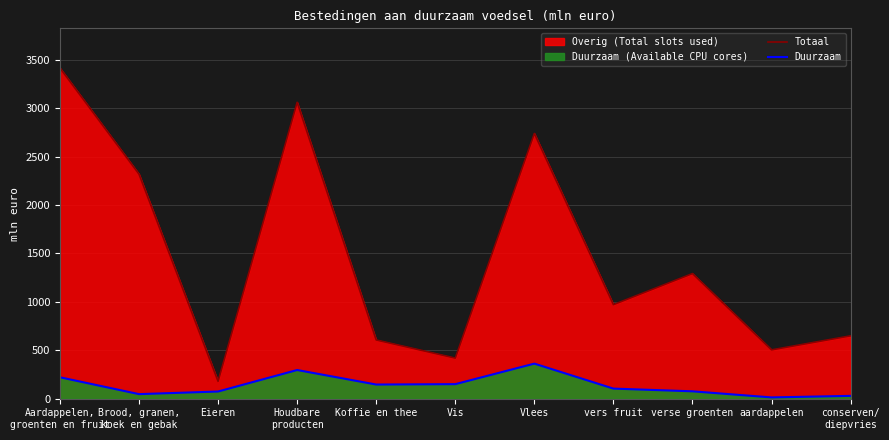

Where does the Duurzaam series first go above 104?

Aardappelen,
groenten en fruit